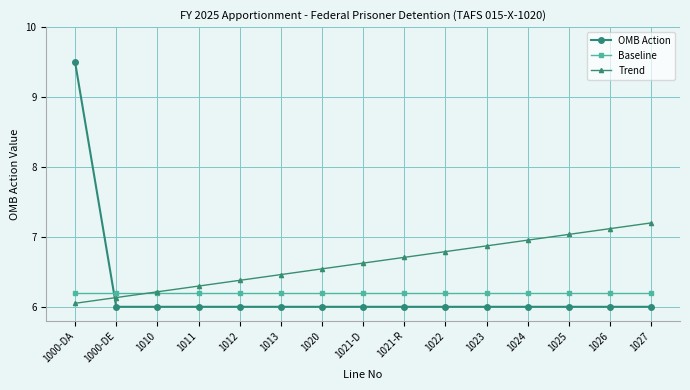

How many data points does each series have?

15